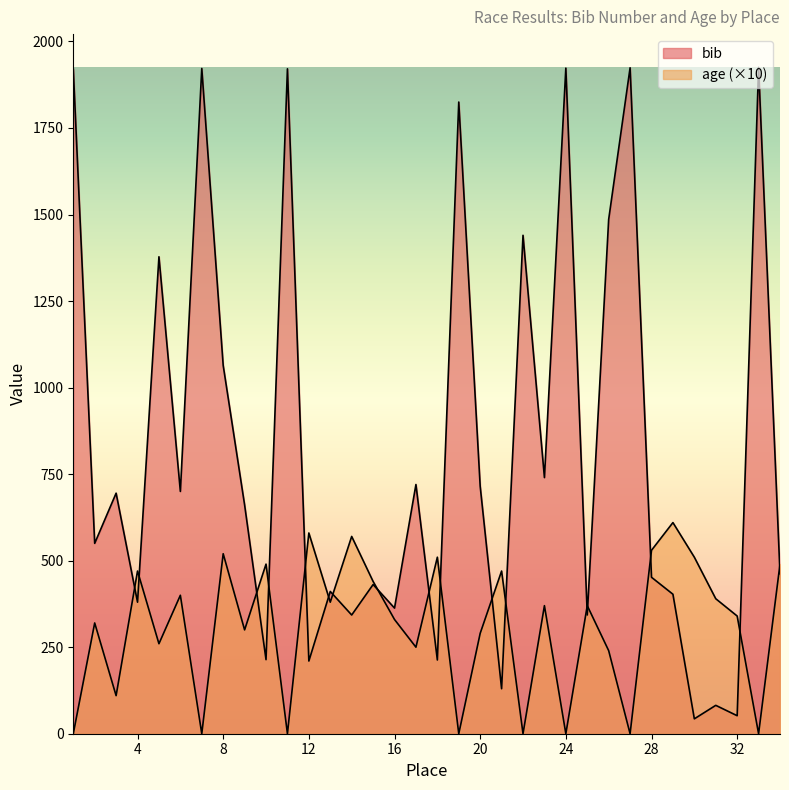

Where is age nearest to the value 305?

9